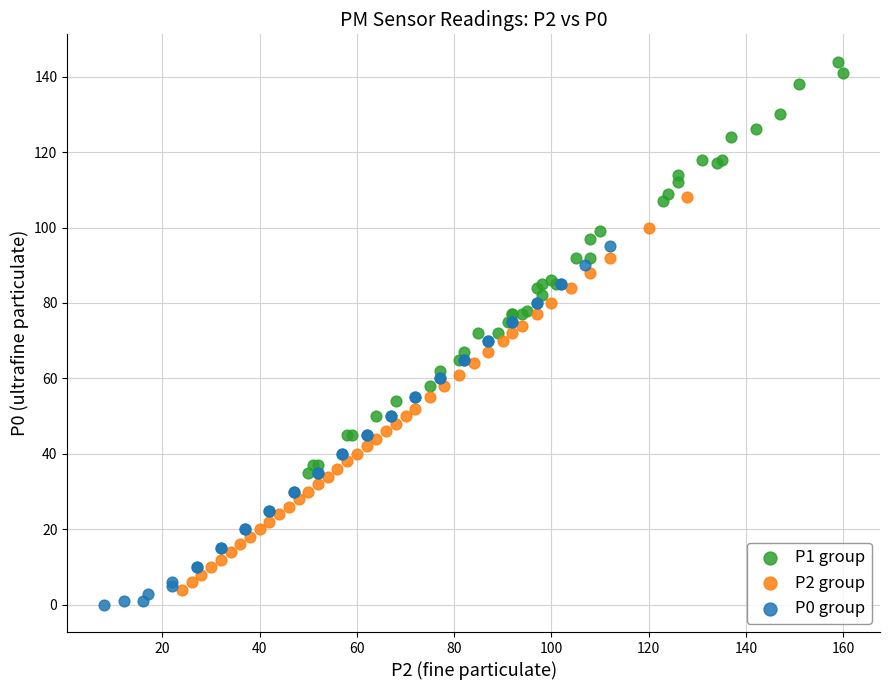

Which series reaches the maximum Y coordinate?

P1 group